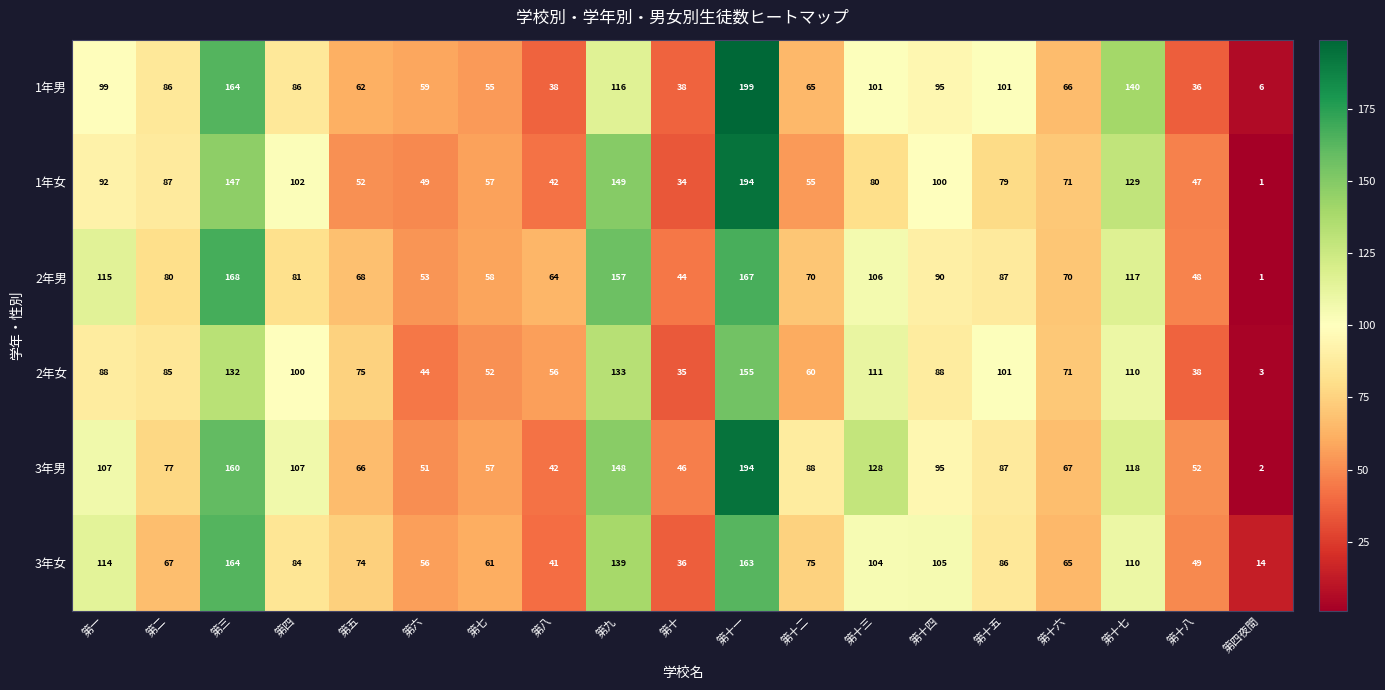

Read the 1年女 value at 第十二, to the nearest 5.

55